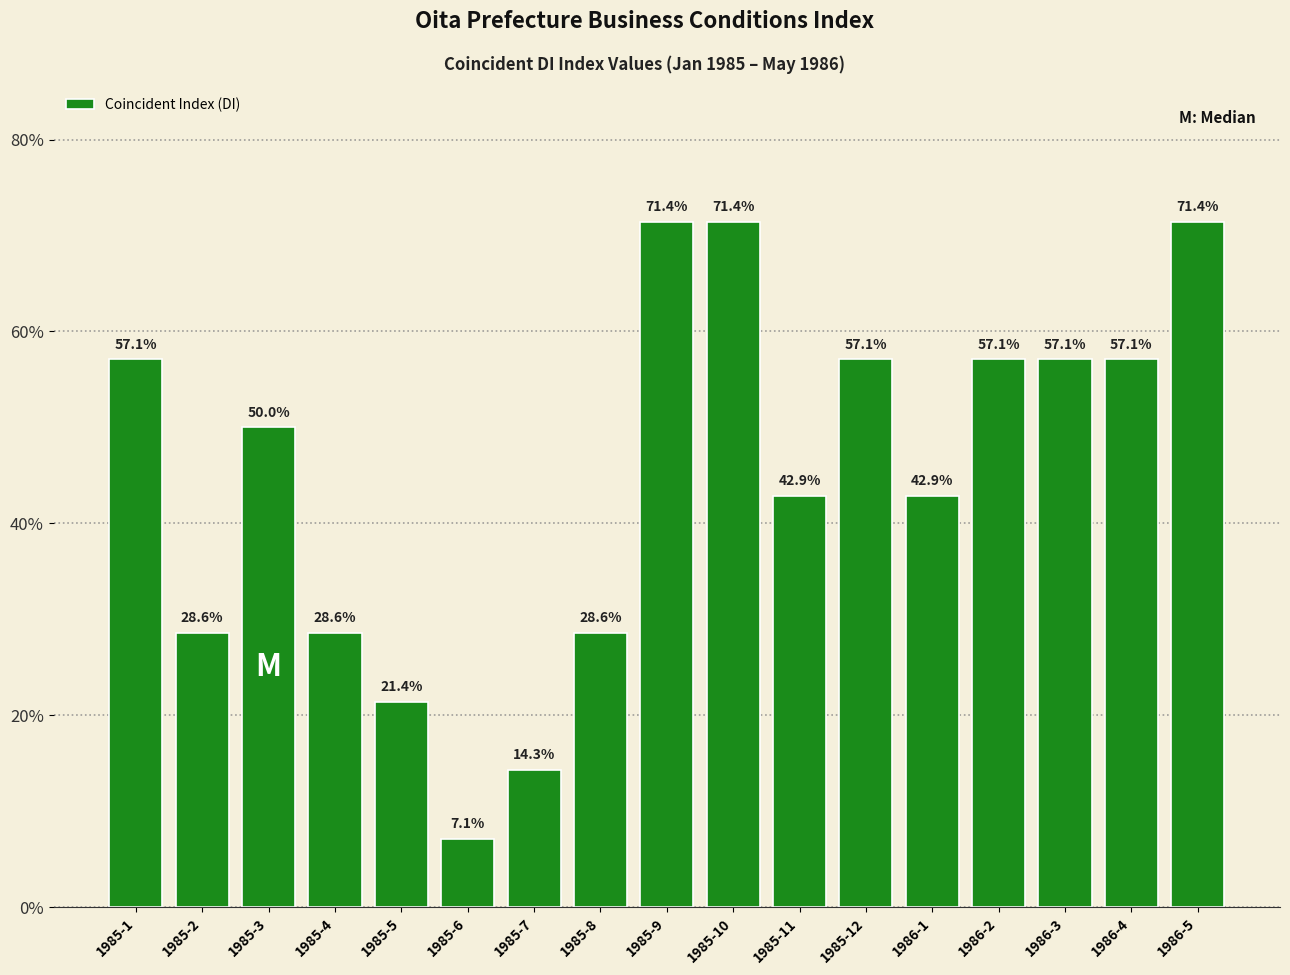

At which label does the data first exceed 50?

1985-1